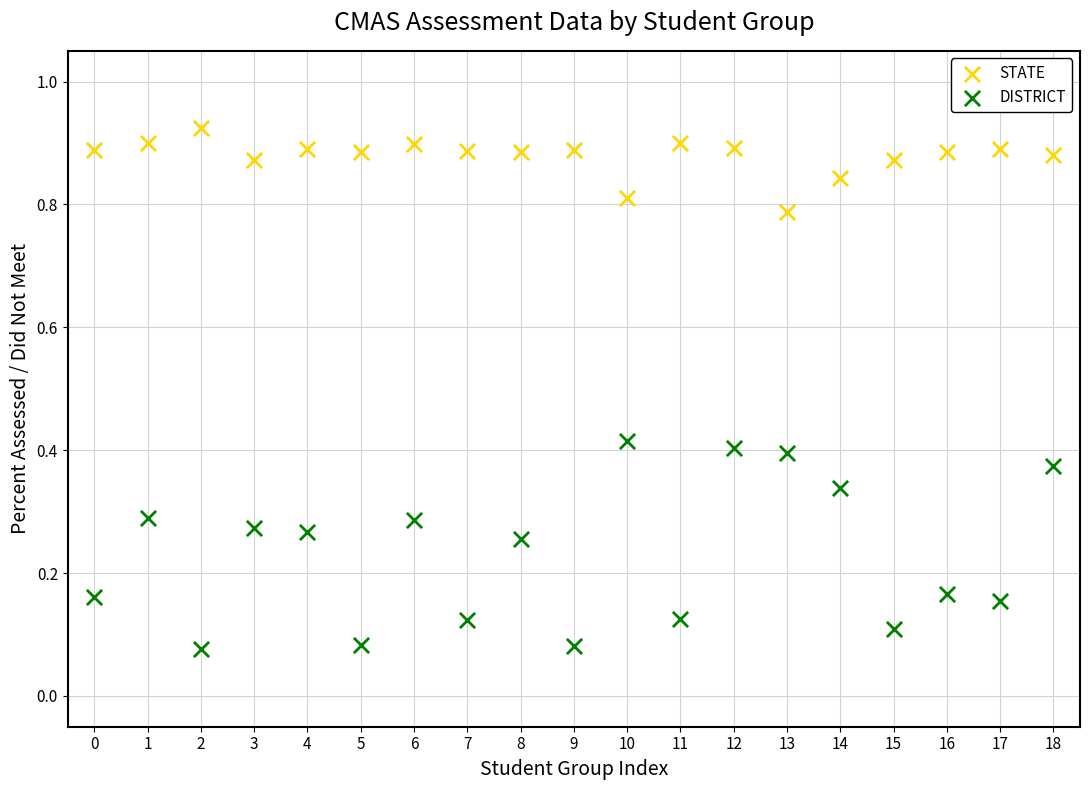

Which series reaches the minimum Y coordinate?

DISTRICT